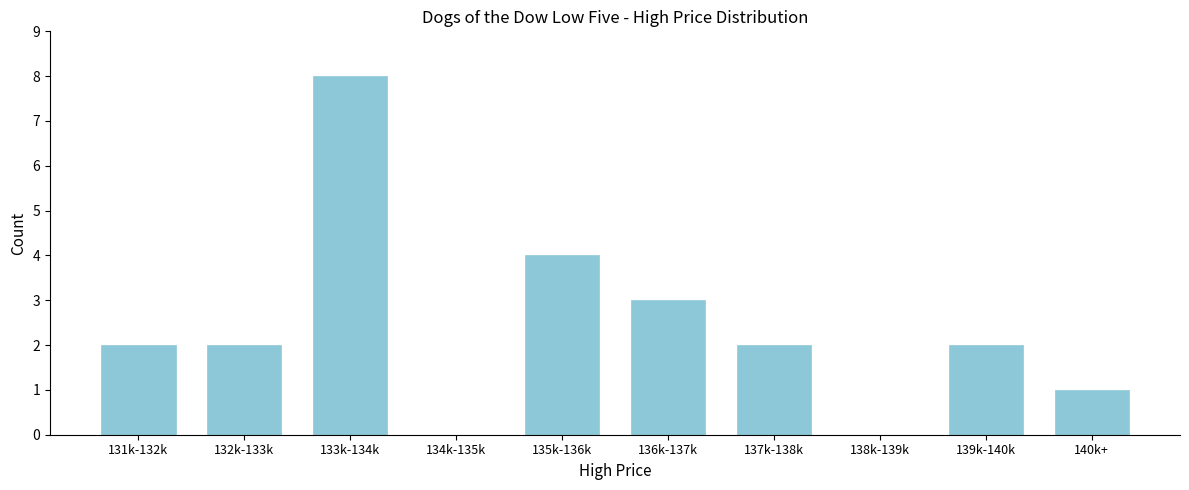

Reading left to right, extract all data points from this chart.

131k-132k=2	132k-133k=2	133k-134k=8	134k-135k=0	135k-136k=4	136k-137k=3	137k-138k=2	138k-139k=0	139k-140k=2	140k+=1